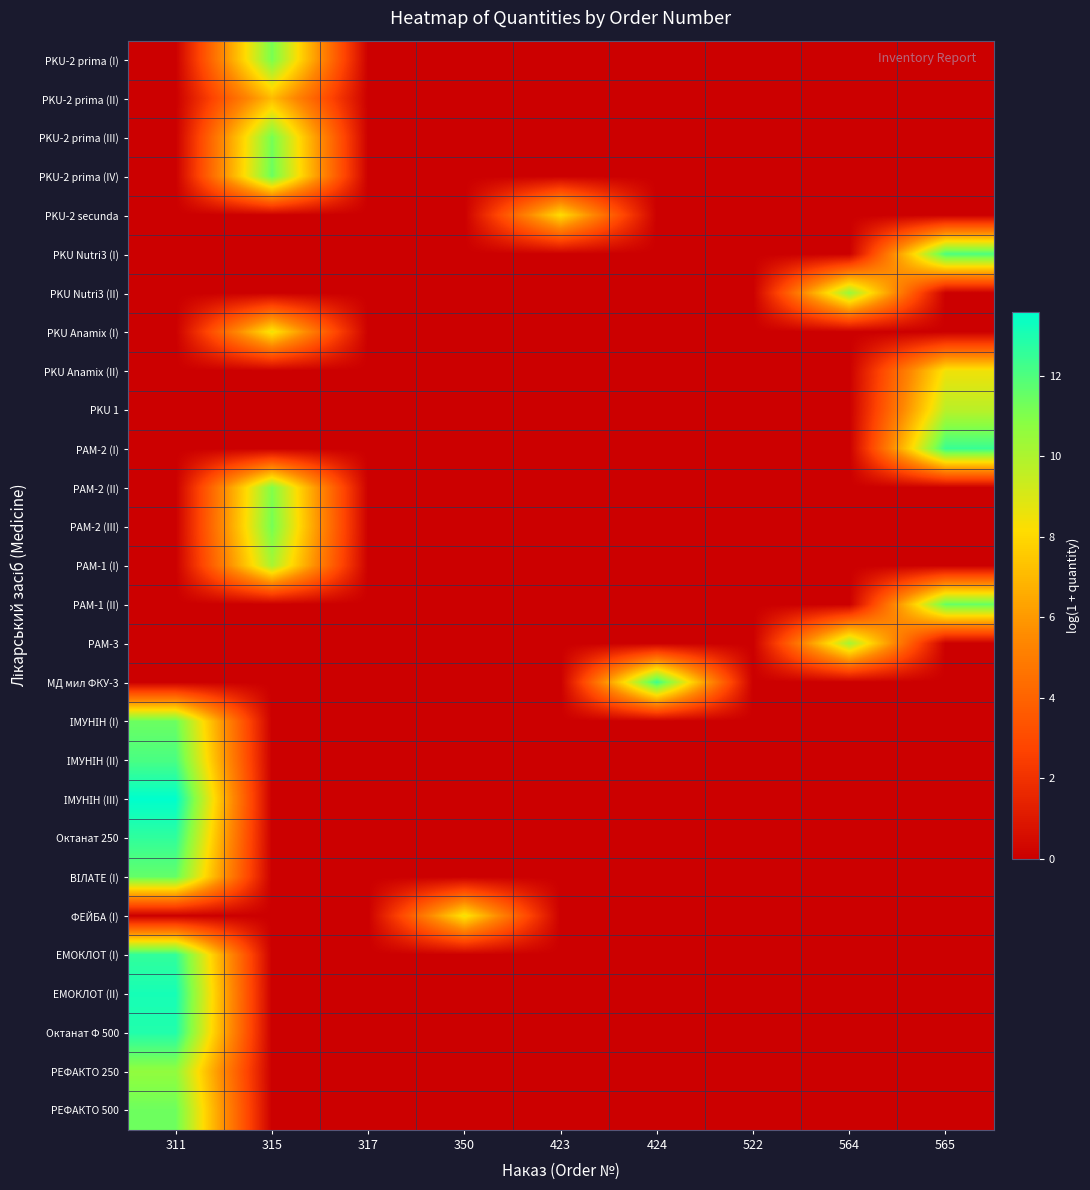

Count the number of categories in the chart.

9